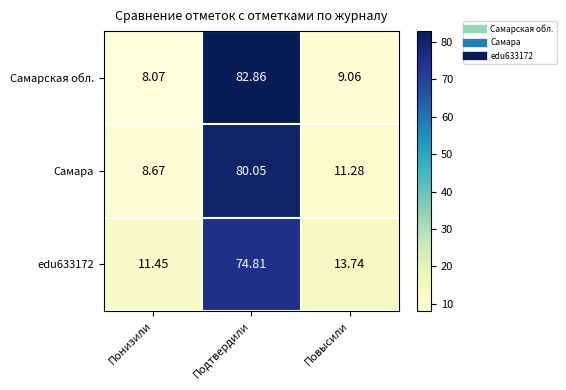

What is the total value across all series at Понизили?

28.2